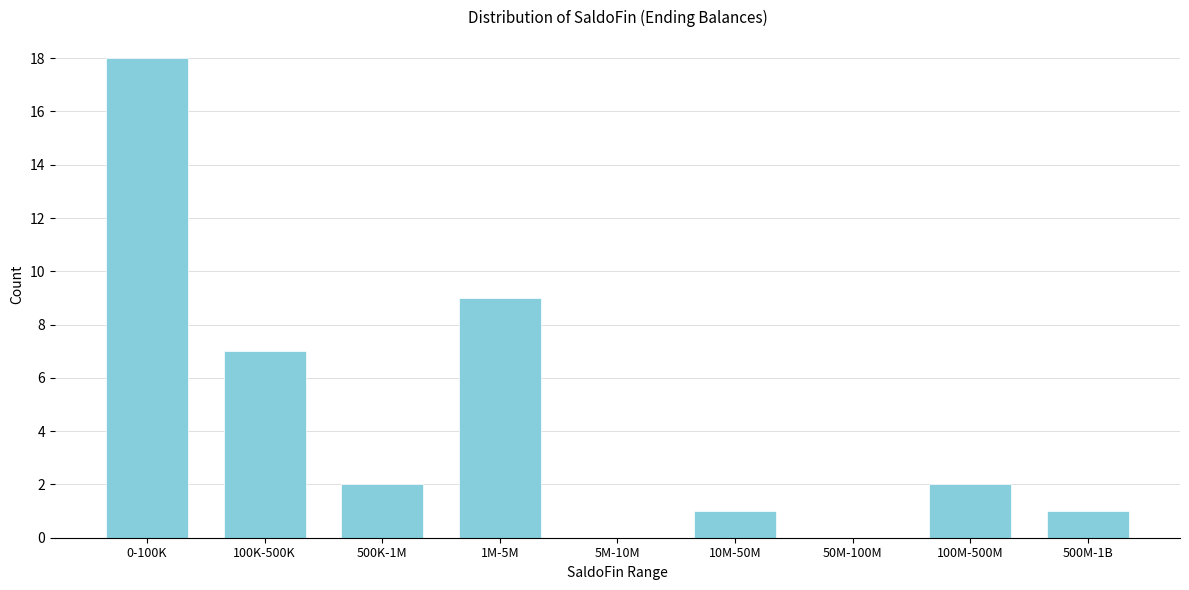

Reading left to right, extract all data points from this chart.

0-100K=18	100K-500K=7	500K-1M=2	1M-5M=9	5M-10M=0	10M-50M=1	50M-100M=0	100M-500M=2	500M-1B=1